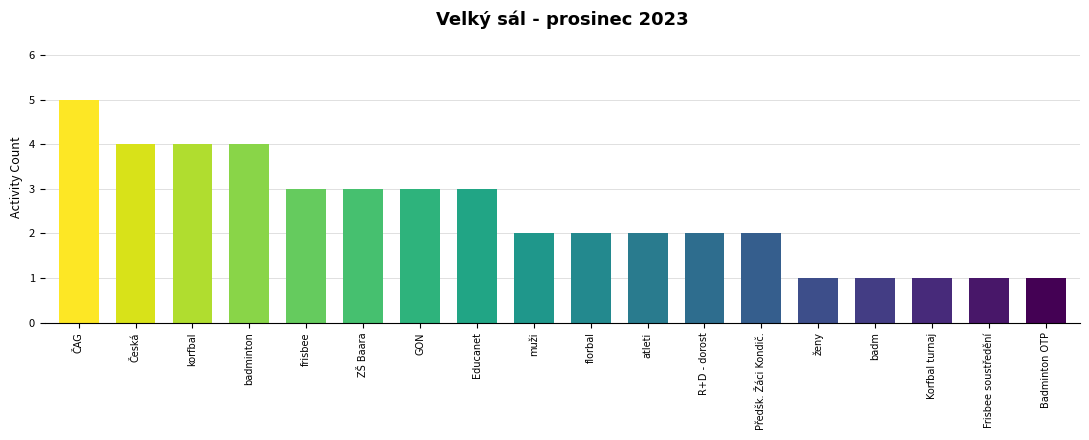

What is the label of the 16th bar from the left?

Korfbal turnaj